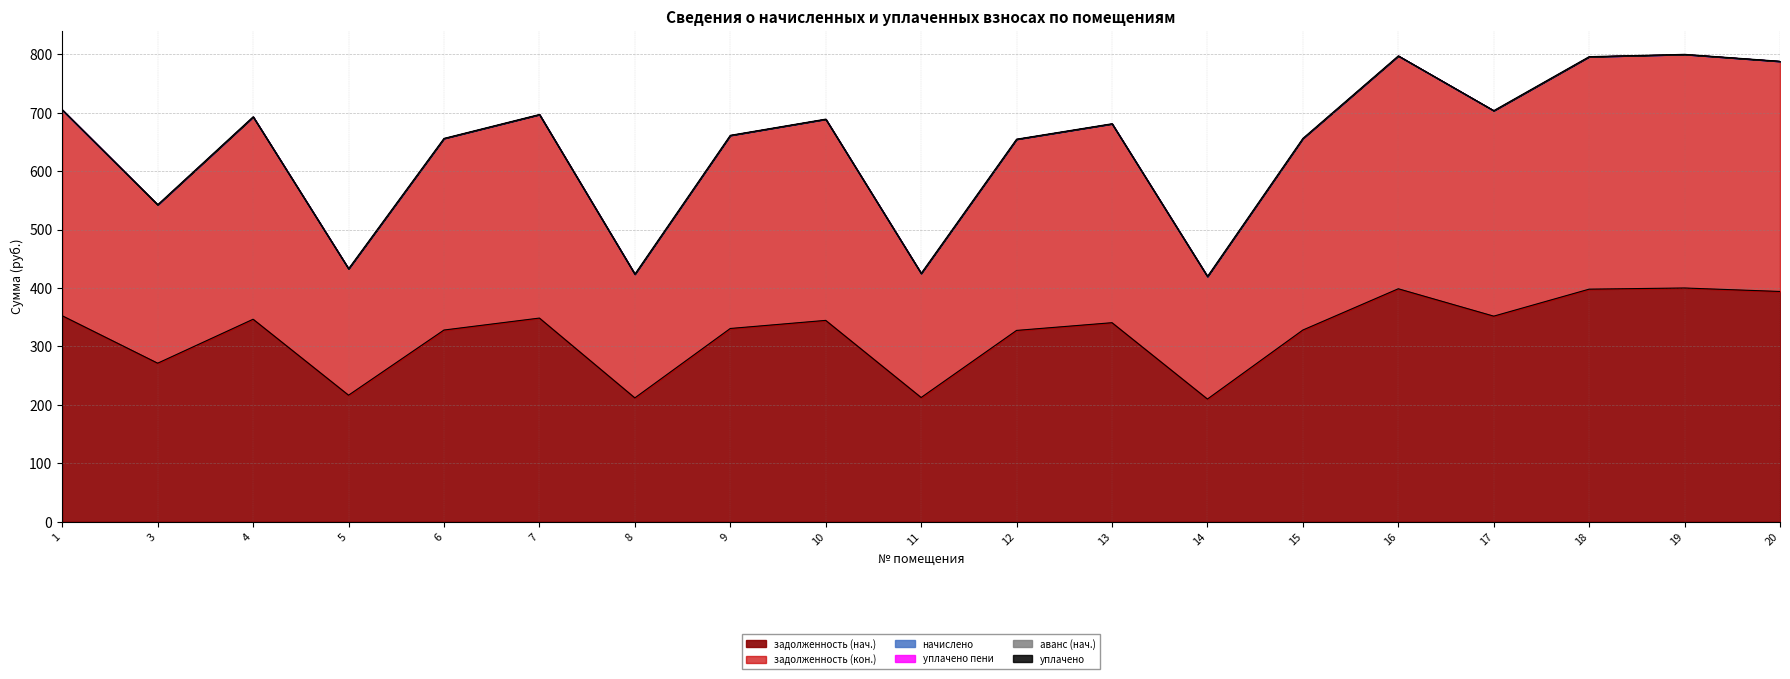

Which series has the largest range (max minus min)?

задолженность (нач.)